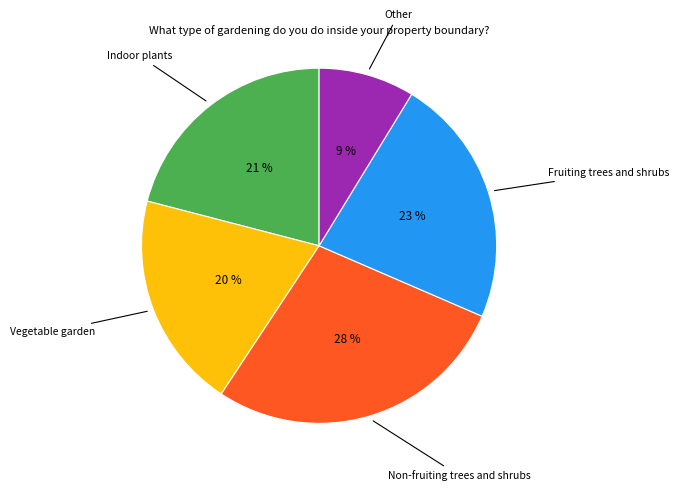

To the nearest percent, what is the difference between the largest and smallest slice percentages?

19%